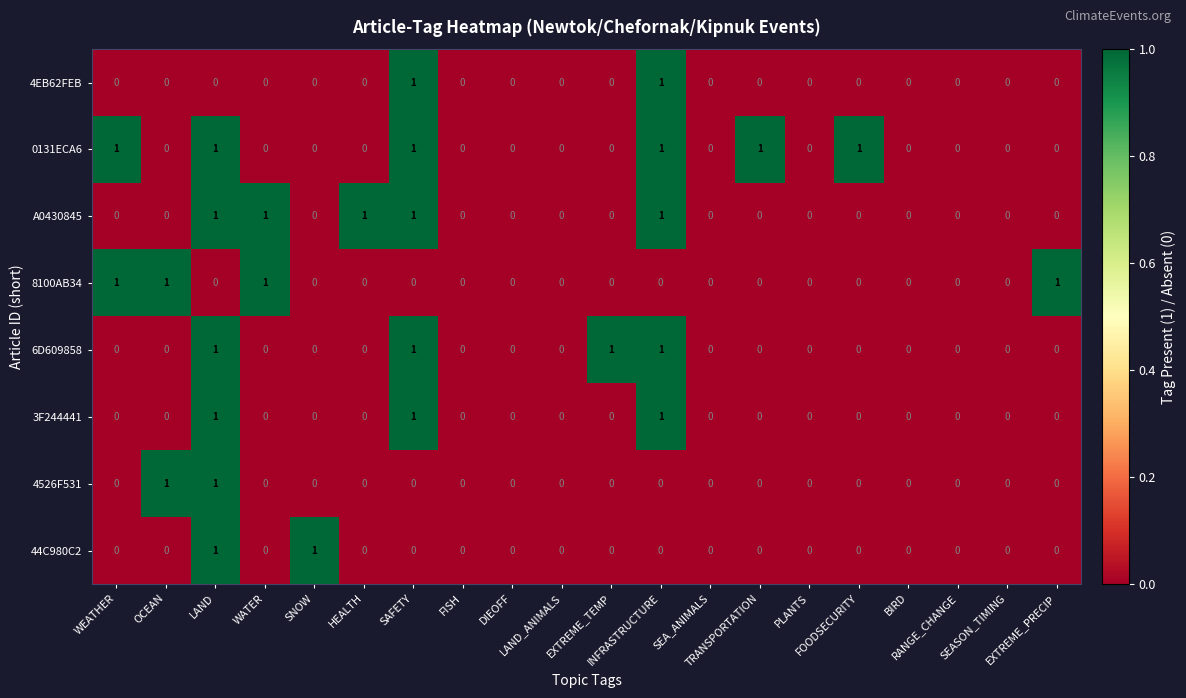

How many A0430845 values are between 0 and 1?

20